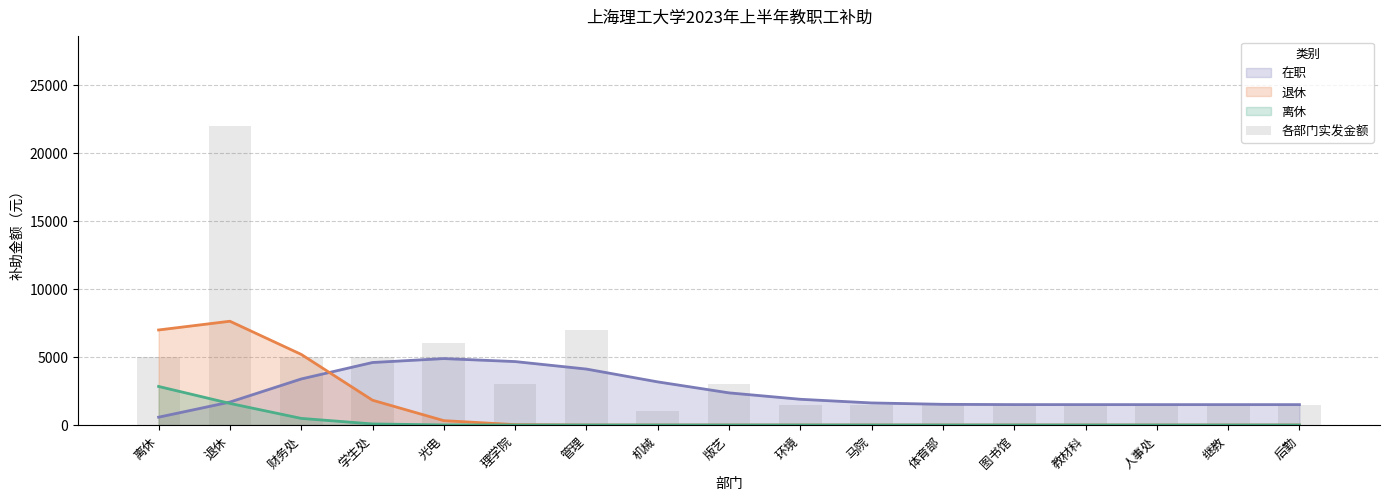

The value at 继教 is 1500. True or false?

True